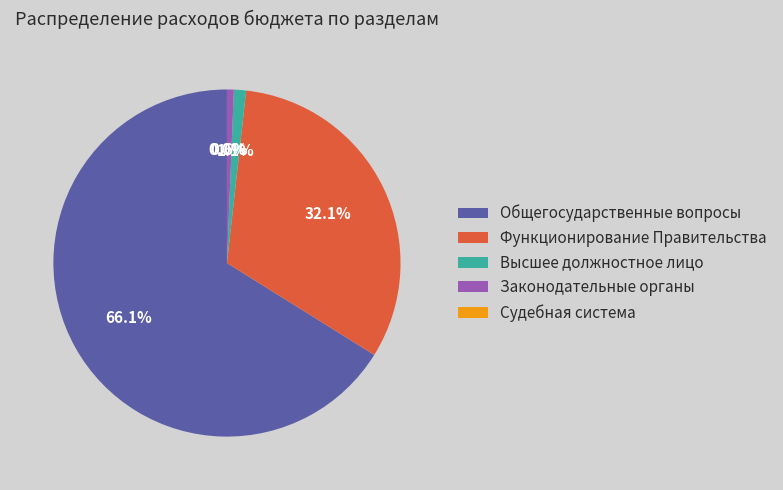

Which category has the biggest portion of the pie?

Общегосударственные вопросы